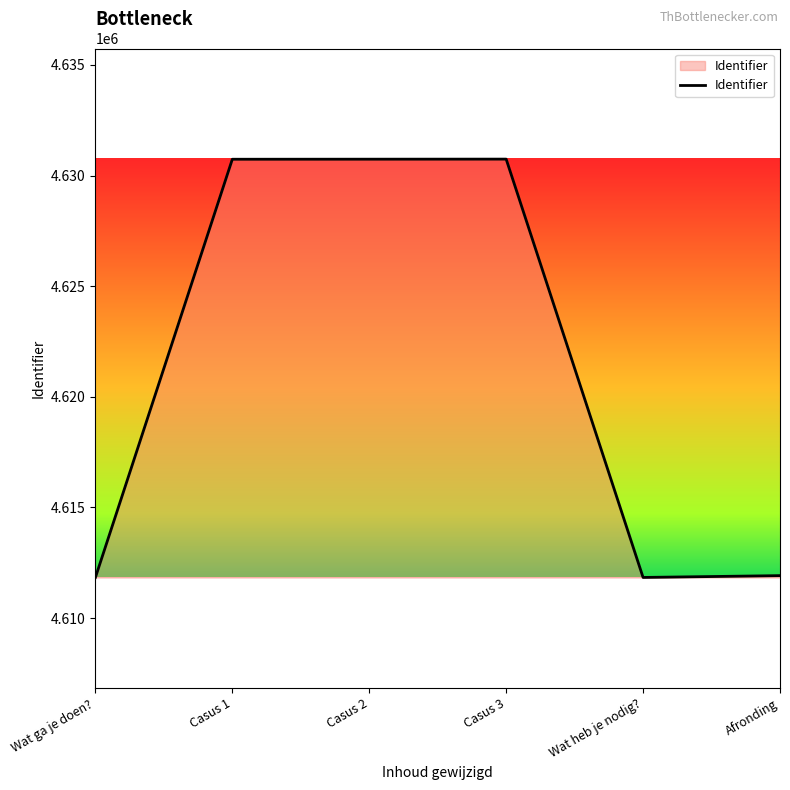

Approximately how many times larger is the value at Afronding compared to Casus 3?

1.0